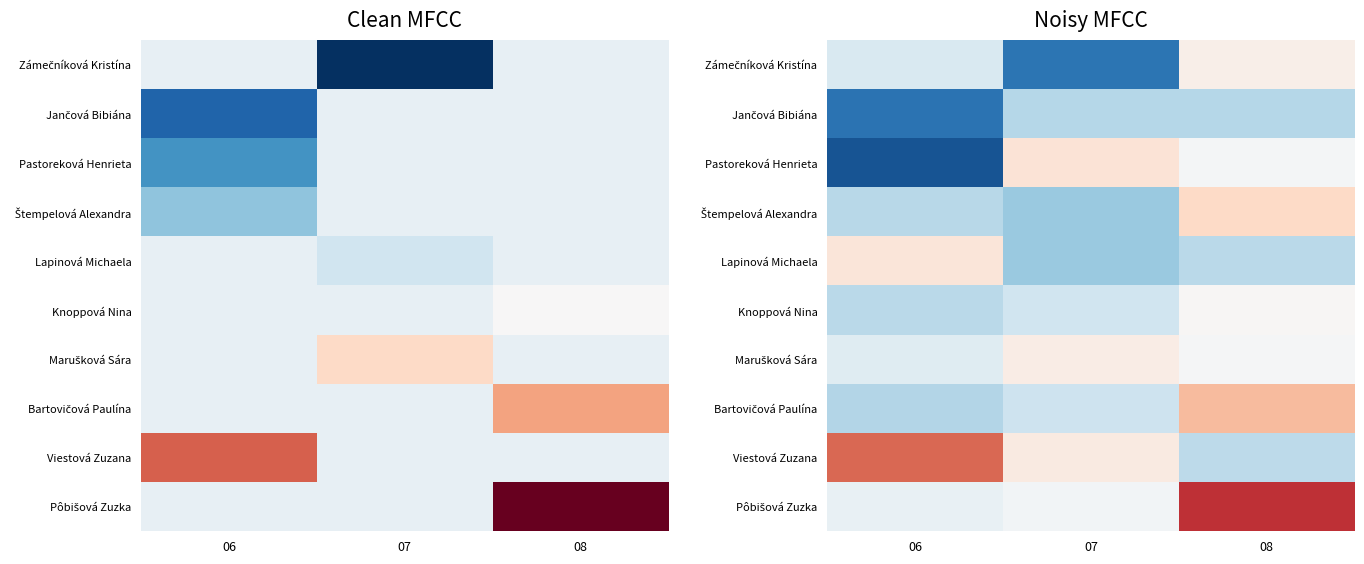

What is the minimum value shown in the chart?

1.7